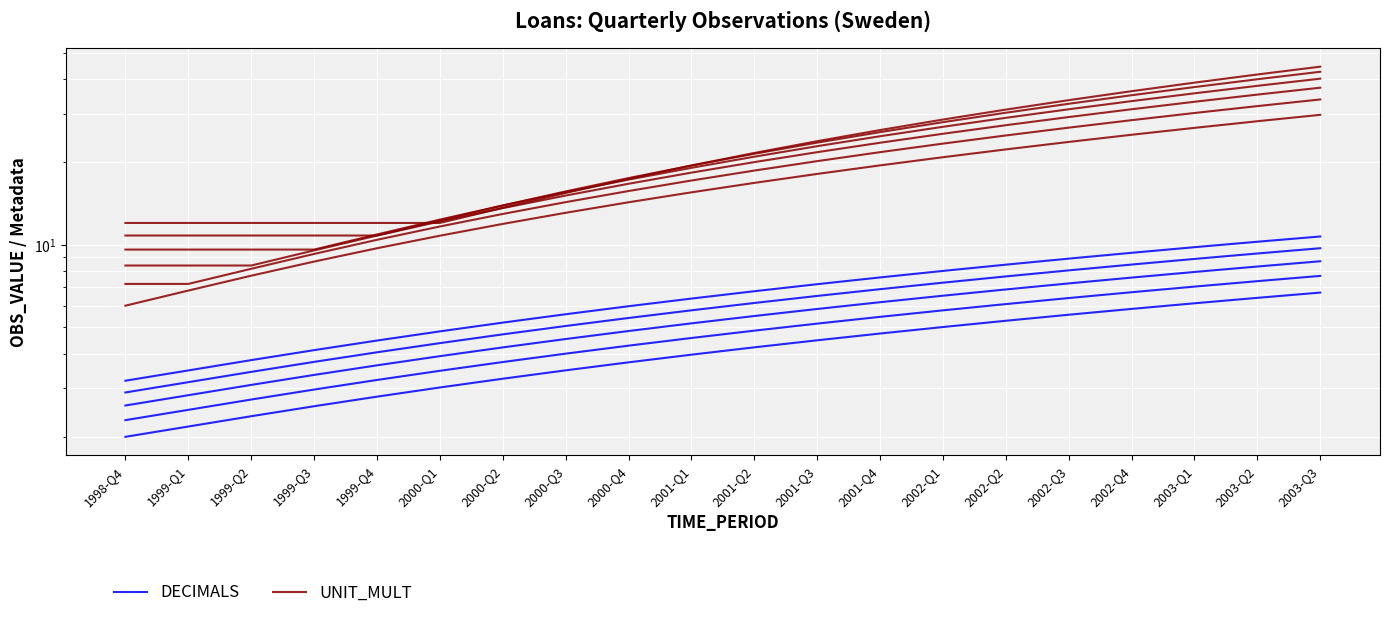

True or false: DECIMALS has a value of 3.5 at 2000-Q3.

True